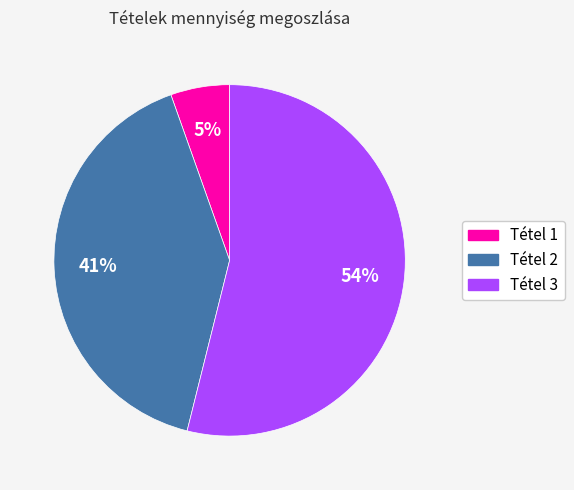

Is there a majority slice in this chart?

Yes